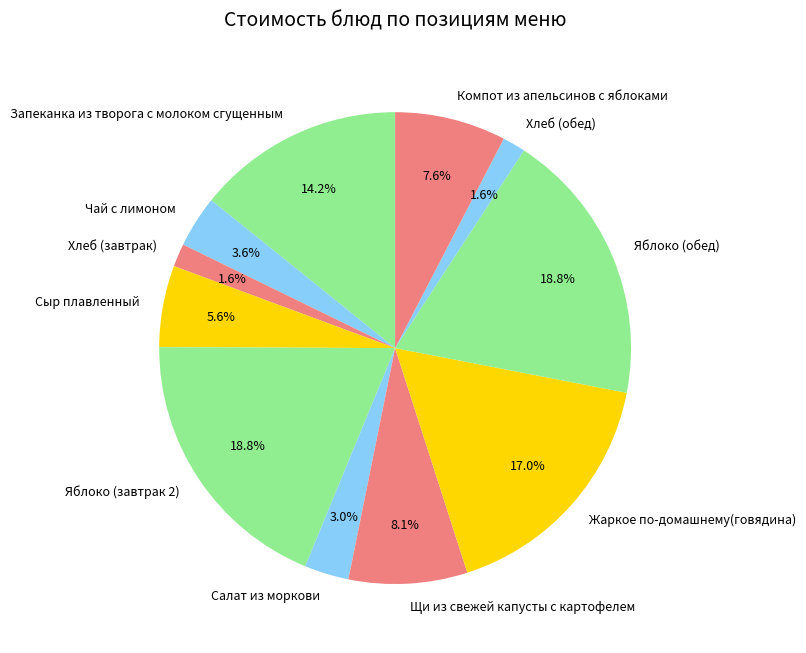

To the nearest percent, what is the combined percentage of Запеканка из творога с молоком сгущенным and Компот из апельсинов с яблоками?

22%